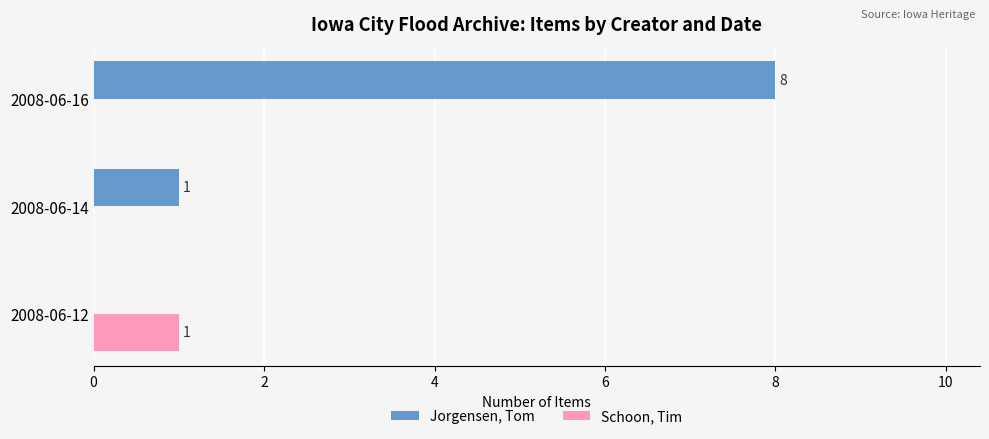

Which series has the largest total across all categories?

Jorgensen, Tom